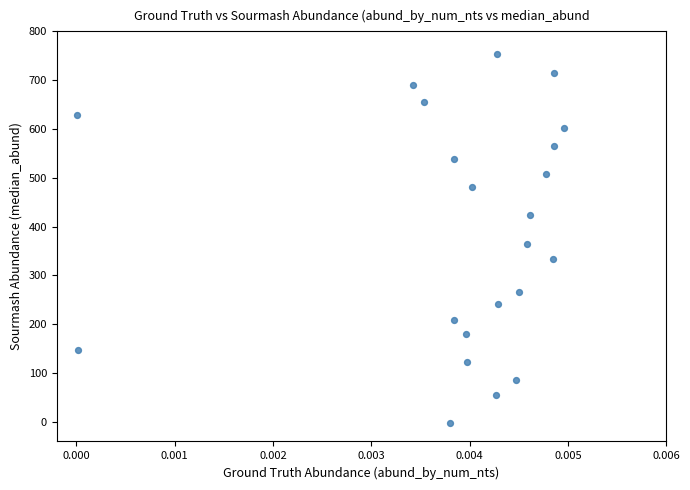

What is the range of Y values (max minus min)?

755.4